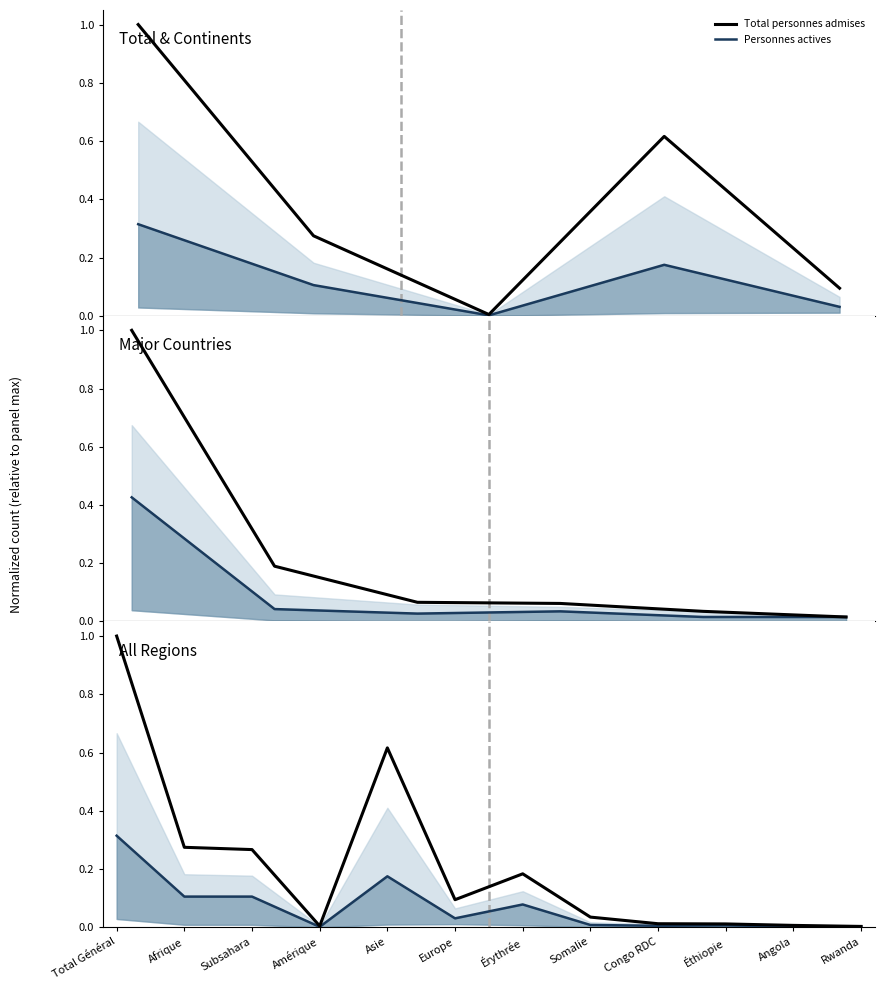

True or false: Total personnes admises has a value of 0.1 at Europe.

False